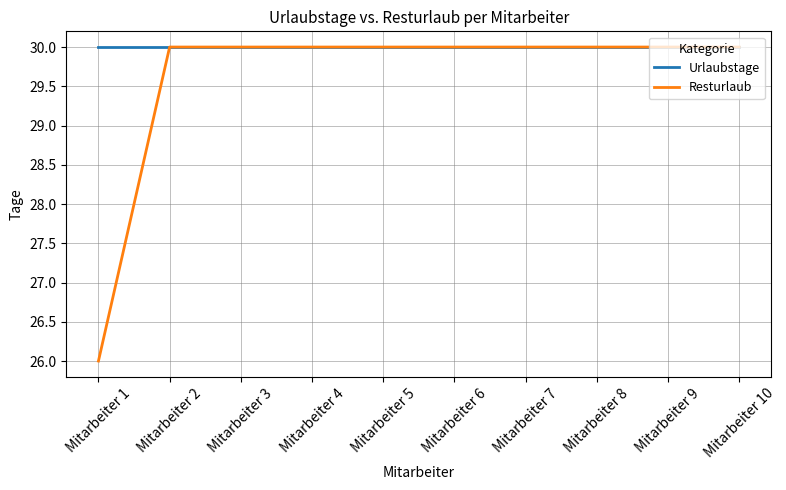

Reading left to right, transcribe all the data shown in this chart.

Urlaubstage: Mitarbeiter 1=30	Mitarbeiter 2=30	Mitarbeiter 3=30	Mitarbeiter 4=30	Mitarbeiter 5=30	Mitarbeiter 6=30	Mitarbeiter 7=30	Mitarbeiter 8=30	Mitarbeiter 9=30	Mitarbeiter 10=30
Resturlaub: Mitarbeiter 1=26	Mitarbeiter 2=30	Mitarbeiter 3=30	Mitarbeiter 4=30	Mitarbeiter 5=30	Mitarbeiter 6=30	Mitarbeiter 7=30	Mitarbeiter 8=30	Mitarbeiter 9=30	Mitarbeiter 10=30